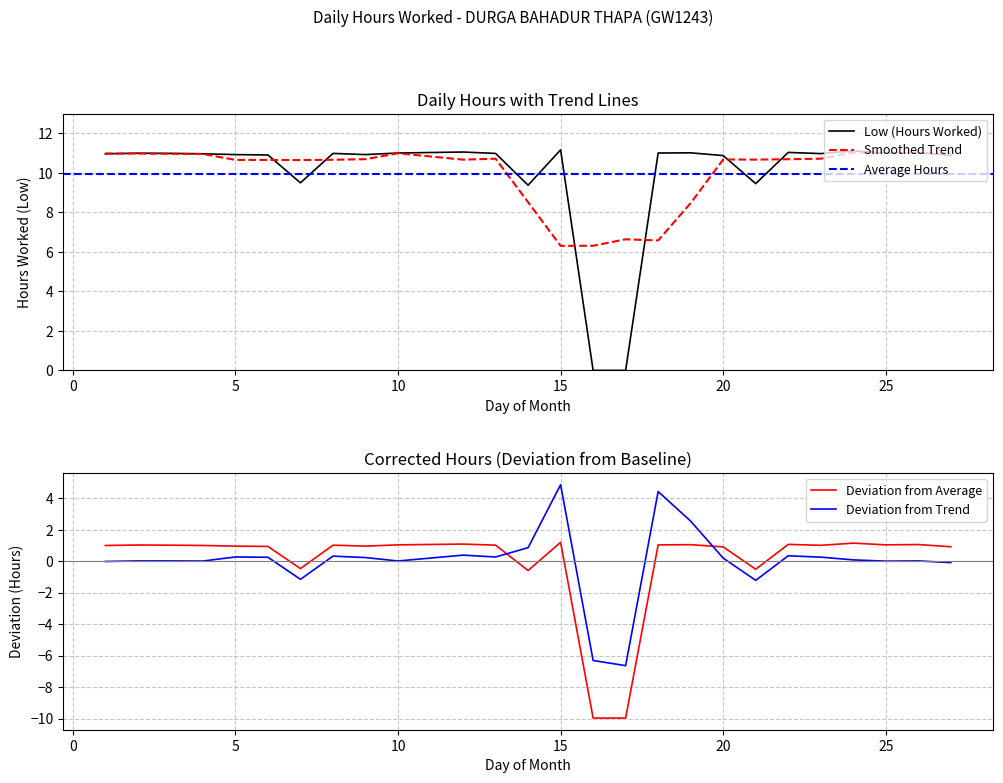

The chart shows a value of 11.0 at 25. True or false?

True